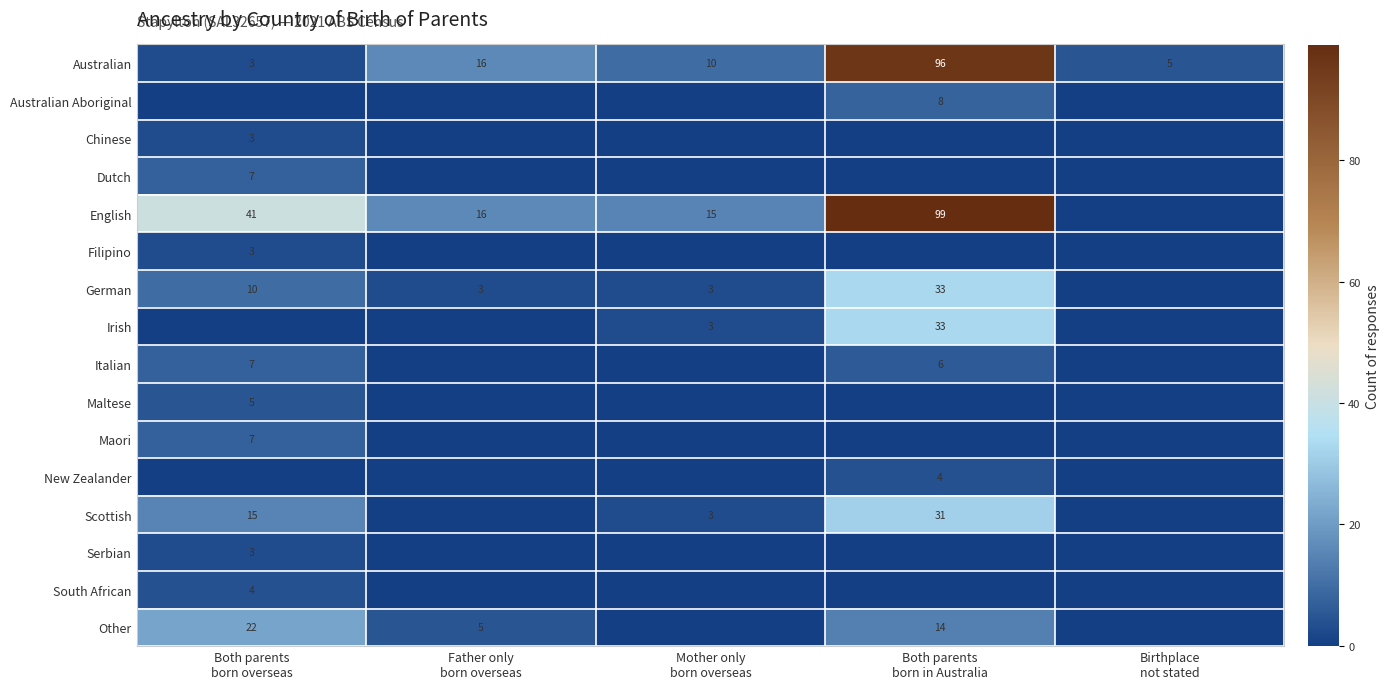

At how many categories does at least one series exceed 2?

5